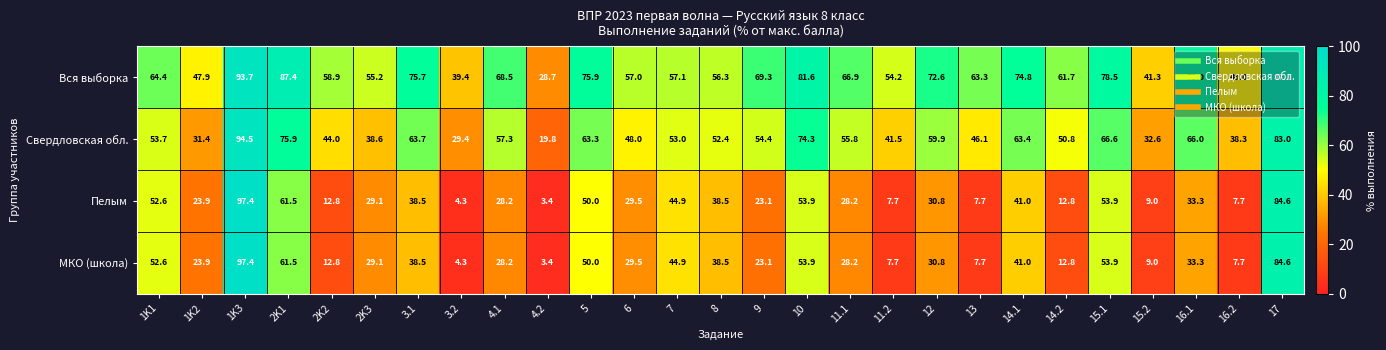

True or false: Вся выборка has a value of 78.5 at 16.2.

False